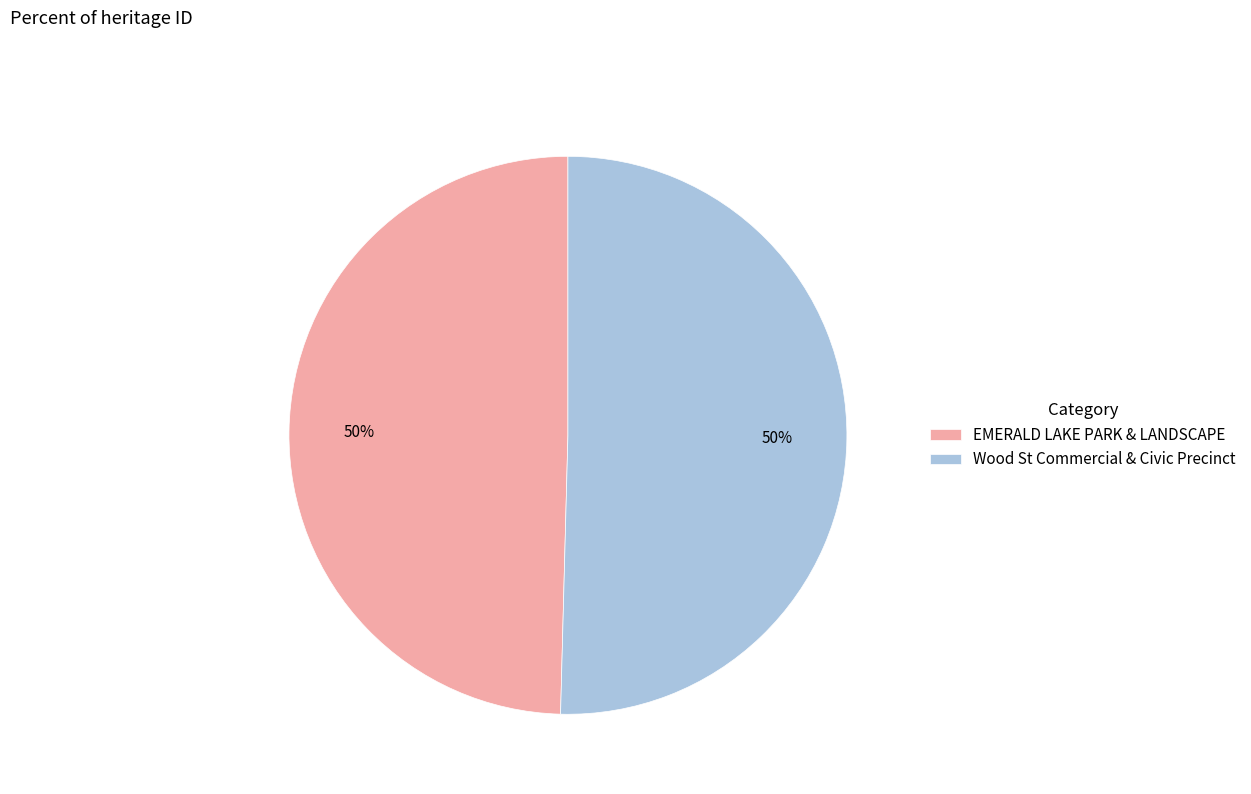

To the nearest percent, what percentage of the pie is Wood St Commercial & Civic Precinct?

50%